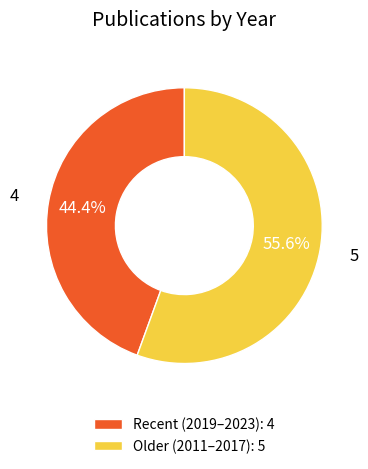

Does any single category account for the majority?

Yes